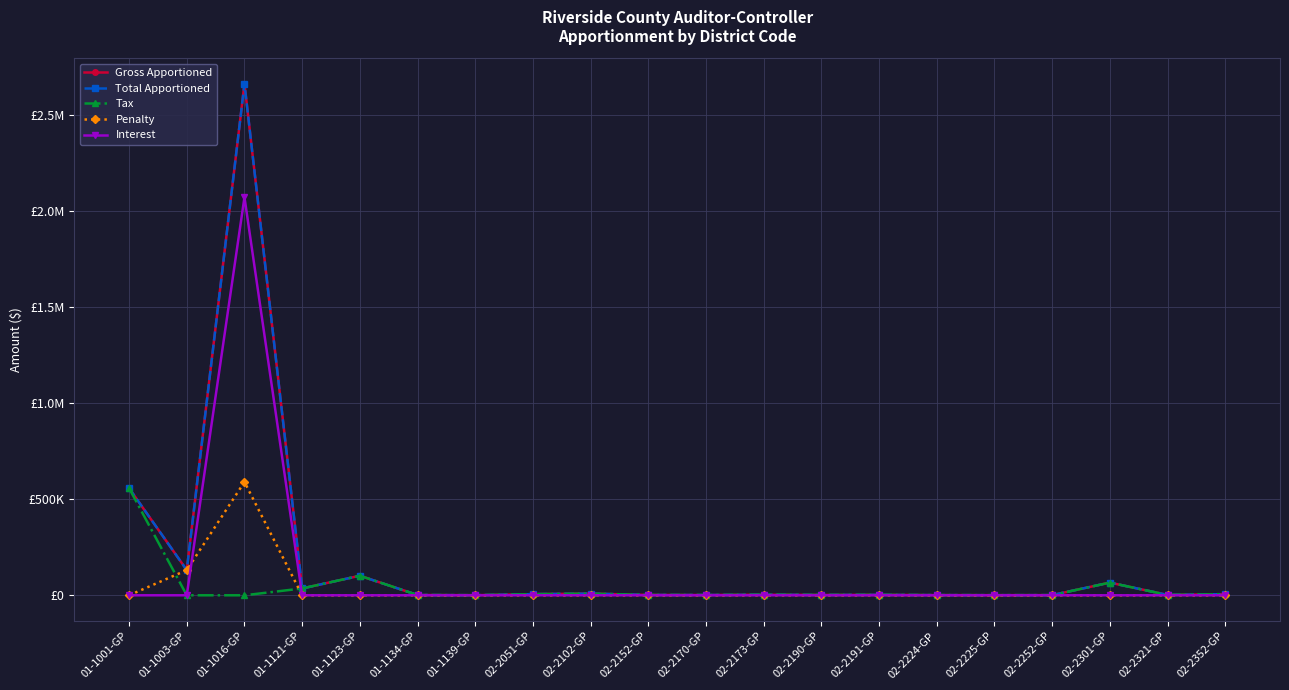

What are all the series names shown in the legend?

Gross Apportioned, Total Apportioned, Tax, Penalty, Interest